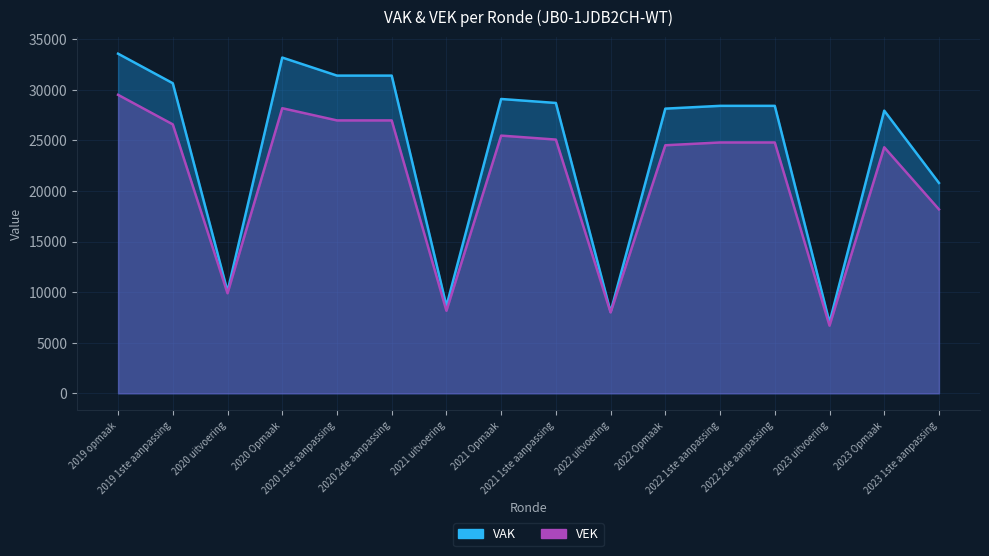

True or false: VEK has a value of 24796 at 2022 1ste aanpassing.

True